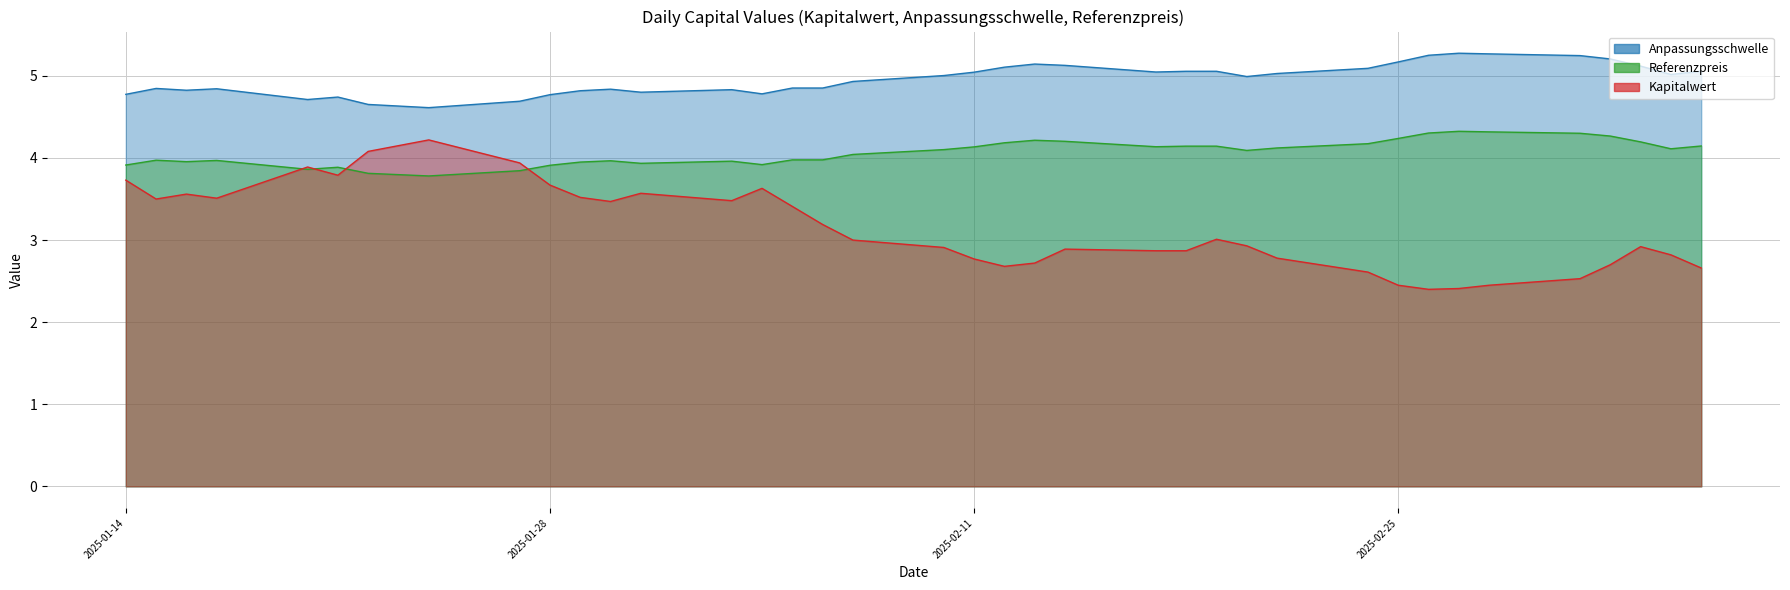

Reading left to right, extract all data points from this chart.

Anpassungsschwelle: 2025-03-07=5.1	2025-03-06=5.0	2025-03-05=5.1	2025-03-04=5.2	2025-03-03=5.2	2025-02-28=5.3	2025-02-27=5.3	2025-02-26=5.3	2025-02-25=5.2	2025-02-24=5.1	2025-02-21=5.0	2025-02-20=5.0	2025-02-19=5.1	2025-02-18=5.1	2025-02-17=5.0	2025-02-14=5.1	2025-02-13=5.1	2025-02-12=5.1	2025-02-11=5.0	2025-02-10=5.0	2025-02-07=4.9	2025-02-06=4.9	2025-02-05=4.9	2025-02-04=4.8	2025-02-03=4.8	2025-01-31=4.8	2025-01-30=4.8	2025-01-29=4.8	2025-01-28=4.8	2025-01-28=4.8	2025-01-27=4.7	2025-01-24=4.6	2025-01-22=4.7	2025-01-21=4.7	2025-01-20=4.7	2025-01-17=4.8	2025-01-16=4.8	2025-01-15=4.8	2025-01-14=4.8
Referenzpreis: 2025-03-07=4.1	2025-03-06=4.1	2025-03-05=4.2	2025-03-04=4.3	2025-03-03=4.3	2025-02-28=4.3	2025-02-27=4.3	2025-02-26=4.3	2025-02-25=4.2	2025-02-24=4.2	2025-02-21=4.1	2025-02-20=4.1	2025-02-19=4.1	2025-02-18=4.1	2025-02-17=4.1	2025-02-14=4.2	2025-02-13=4.2	2025-02-12=4.2	2025-02-11=4.1	2025-02-10=4.1	2025-02-07=4.0	2025-02-06=4.0	2025-02-05=4.0	2025-02-04=3.9	2025-02-03=4.0	2025-01-31=3.9	2025-01-30=4.0	2025-01-29=4.0	2025-01-28=3.9	2025-01-28=3.9	2025-01-27=3.8	2025-01-24=3.8	2025-01-22=3.8	2025-01-21=3.9	2025-01-20=3.9	2025-01-17=4.0	2025-01-16=4.0	2025-01-15=4.0	2025-01-14=3.9
Kapitalwert: 2025-03-07=2.7	2025-03-06=2.8	2025-03-05=2.9	2025-03-04=2.7	2025-03-03=2.5	2025-02-28=2.5	2025-02-27=2.4	2025-02-26=2.4	2025-02-25=2.5	2025-02-24=2.6	2025-02-21=2.8	2025-02-20=2.9	2025-02-19=3.0	2025-02-18=2.9	2025-02-17=2.9	2025-02-14=2.9	2025-02-13=2.7	2025-02-12=2.7	2025-02-11=2.8	2025-02-10=2.9	2025-02-07=3.0	2025-02-06=3.2	2025-02-05=3.4	2025-02-04=3.6	2025-02-03=3.5	2025-01-31=3.6	2025-01-30=3.5	2025-01-29=3.5	2025-01-28=3.7	2025-01-28=3.7	2025-01-27=3.9	2025-01-24=4.2	2025-01-22=4.1	2025-01-21=3.8	2025-01-20=3.9	2025-01-17=3.5	2025-01-16=3.6	2025-01-15=3.5	2025-01-14=3.7